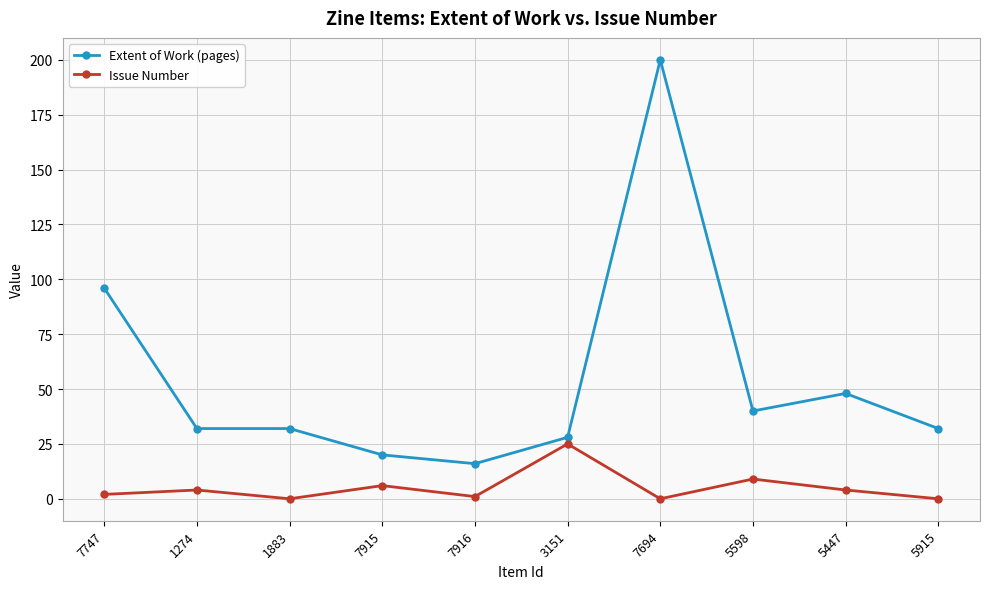

What is the label of the 6th point from the right?

7916